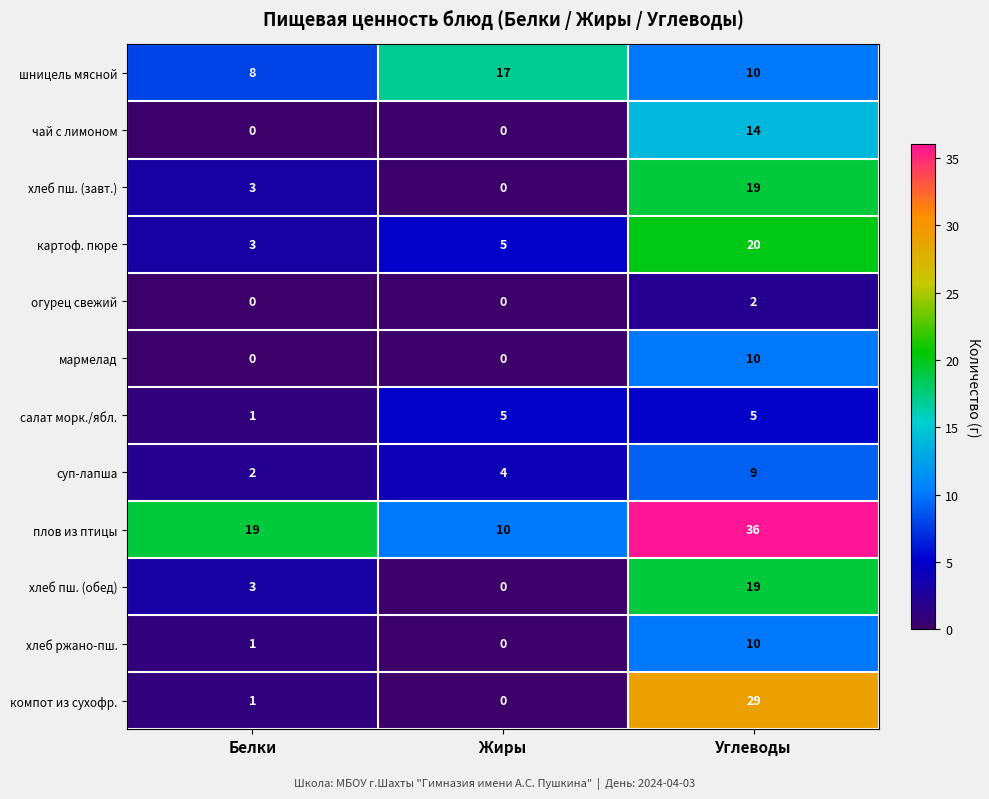

Is the value of компот из сухофр. at Жиры greater than the value of чай с лимоном at Углеводы?

No